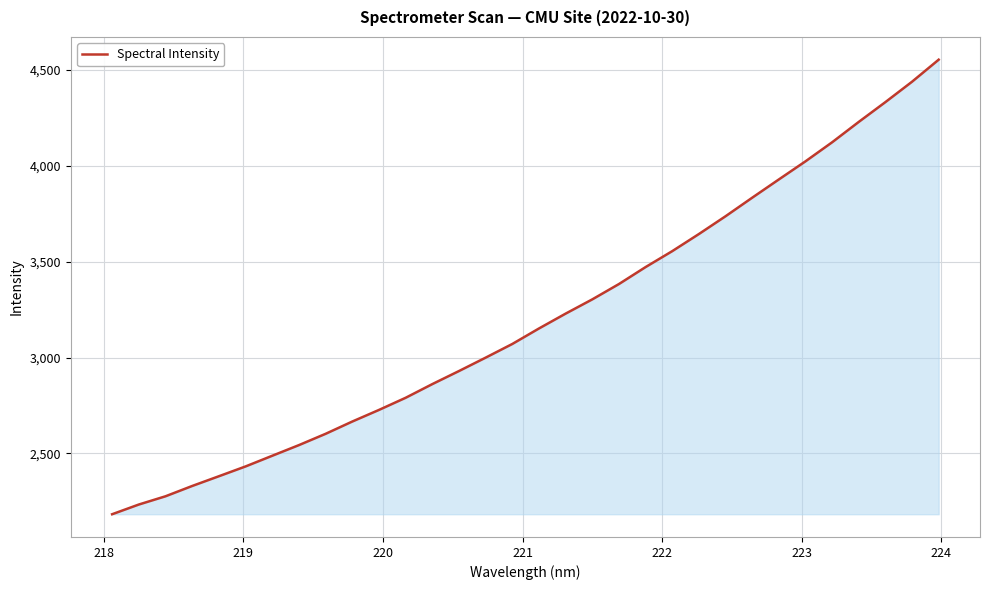

What is the sum of all values?

102442.6